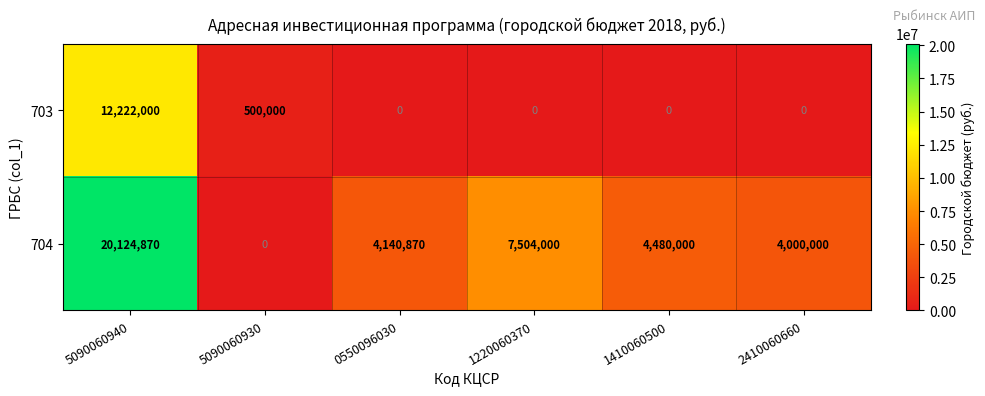

Which series has the largest total across all categories?

704